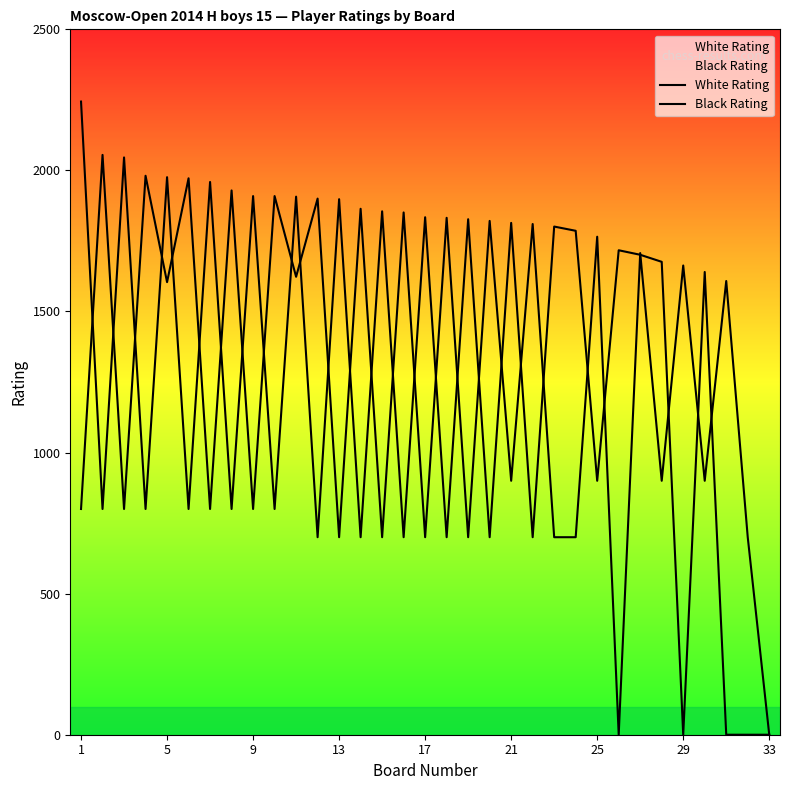

Between 9 and 28, which is larger?

9